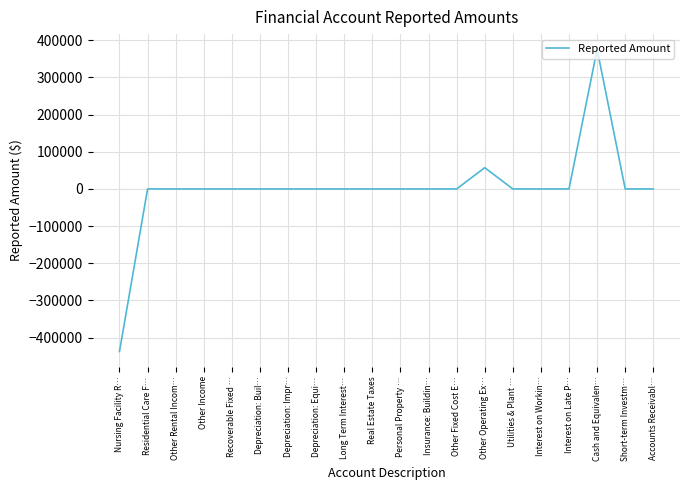

What is the approximate value at Nursing Facility R…?

-437400